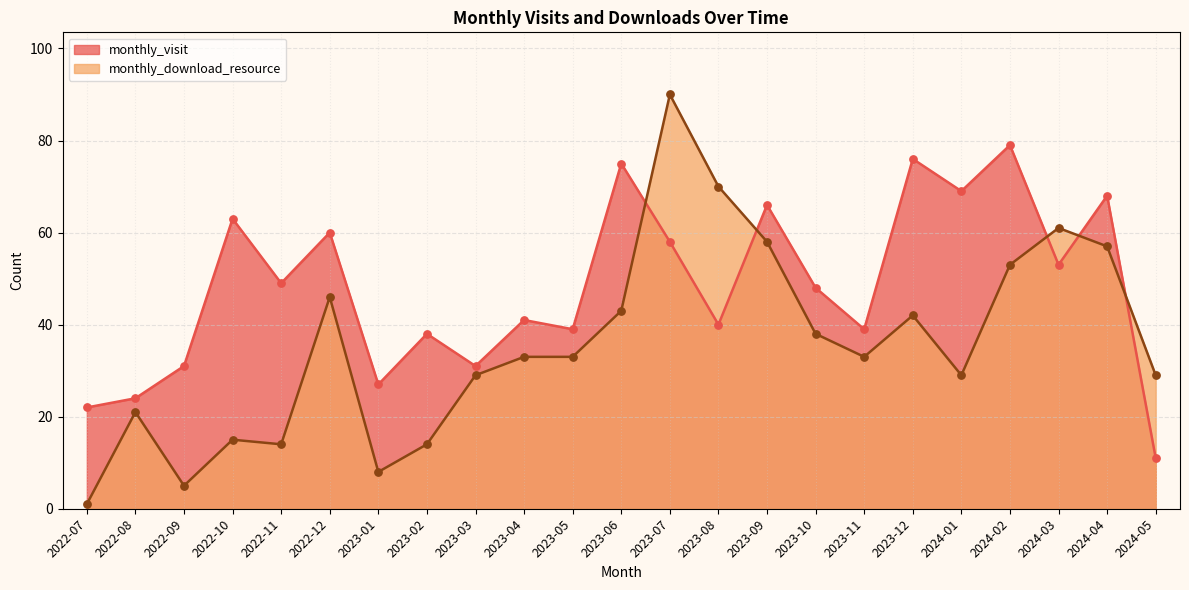

Which series contains the highest Y value?

monthly_download_resource